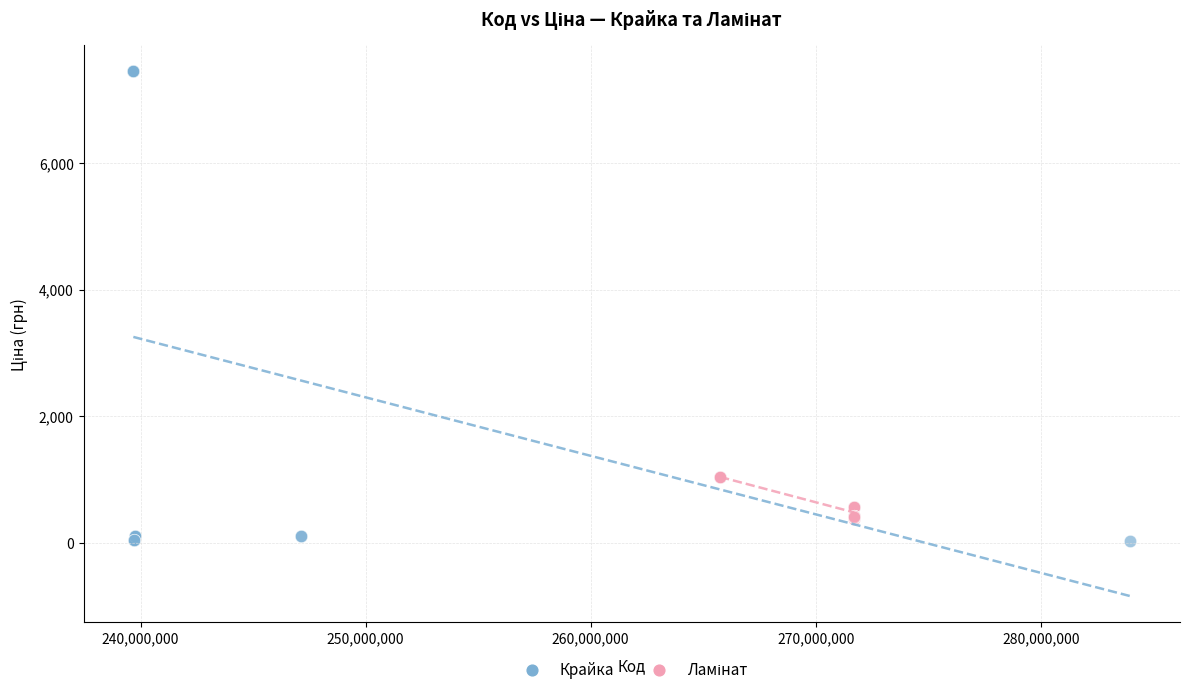

Which series has the largest Y range (max minus min)?

Крайка